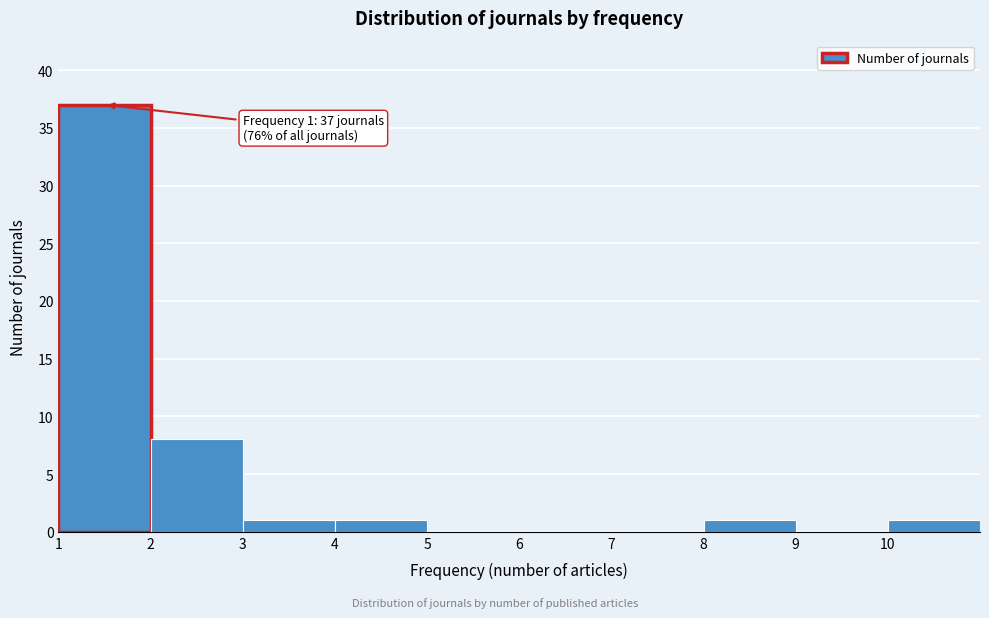

Which range on the x-axis has the tallest bar?

1 to 2